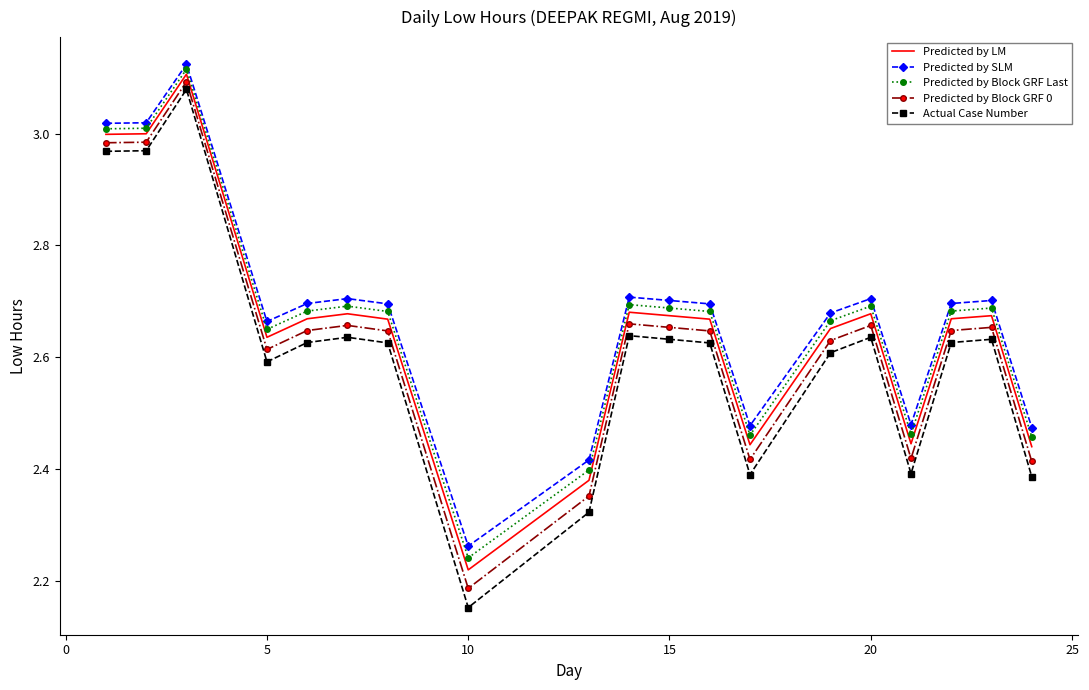

Which series has the largest range (max minus min)?

Actual Case Number